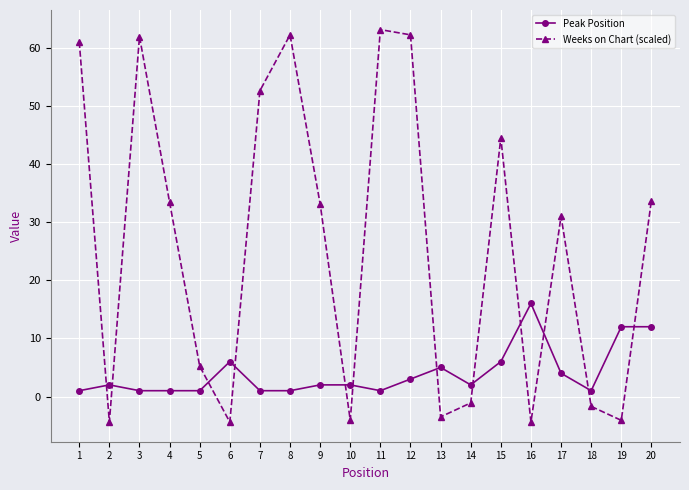

Between 10 and 20, which series saw the biggest shift?

Weeks on Chart (scaled)